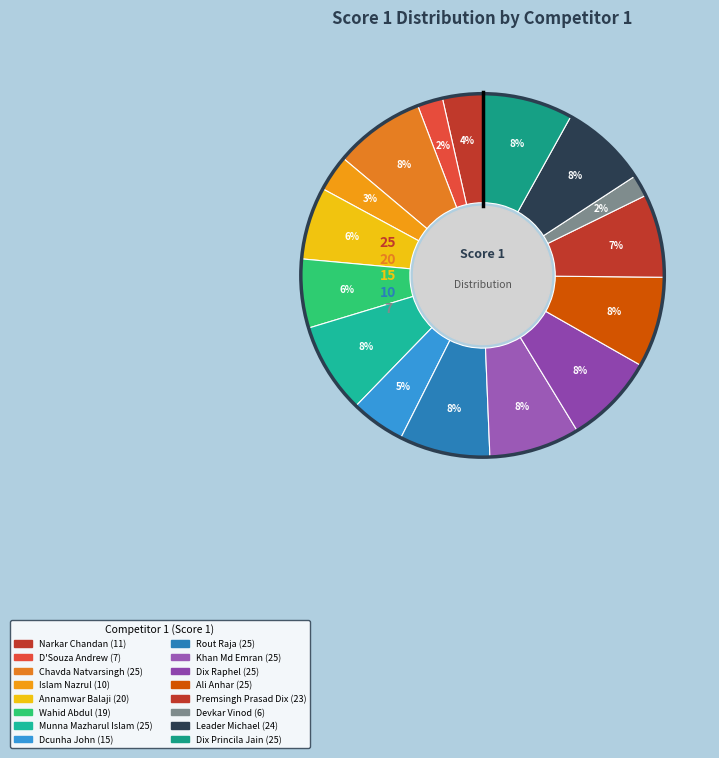

Count the number of slices in the pie.

16